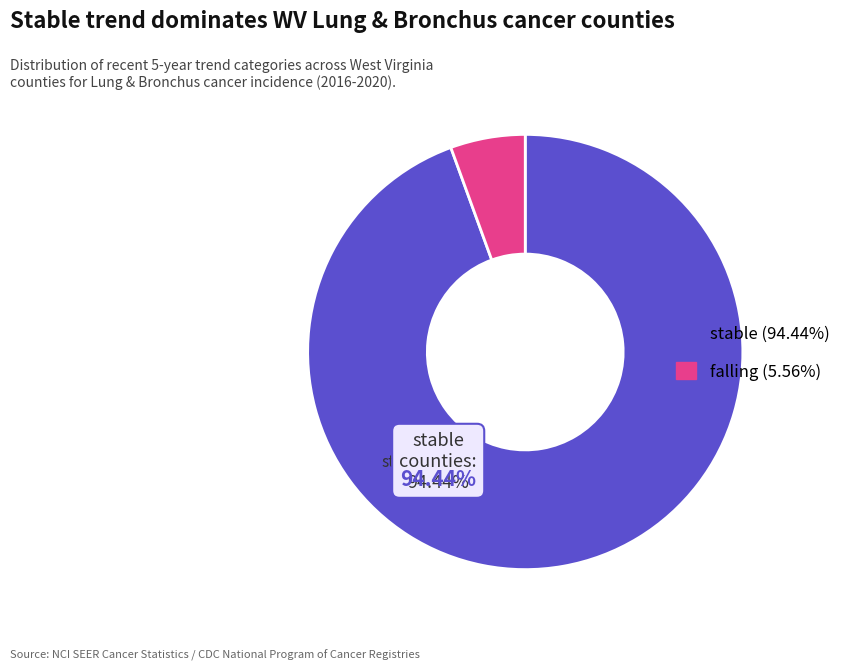

Is there any slice that represents more than half of the pie?

Yes